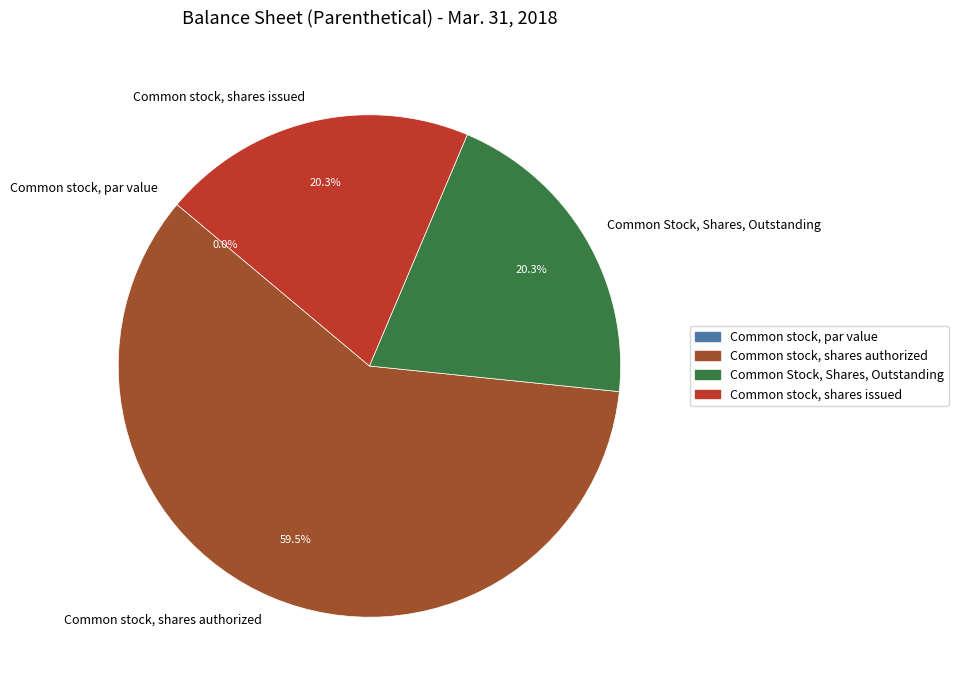

Which slice is the largest?

Common stock, shares authorized